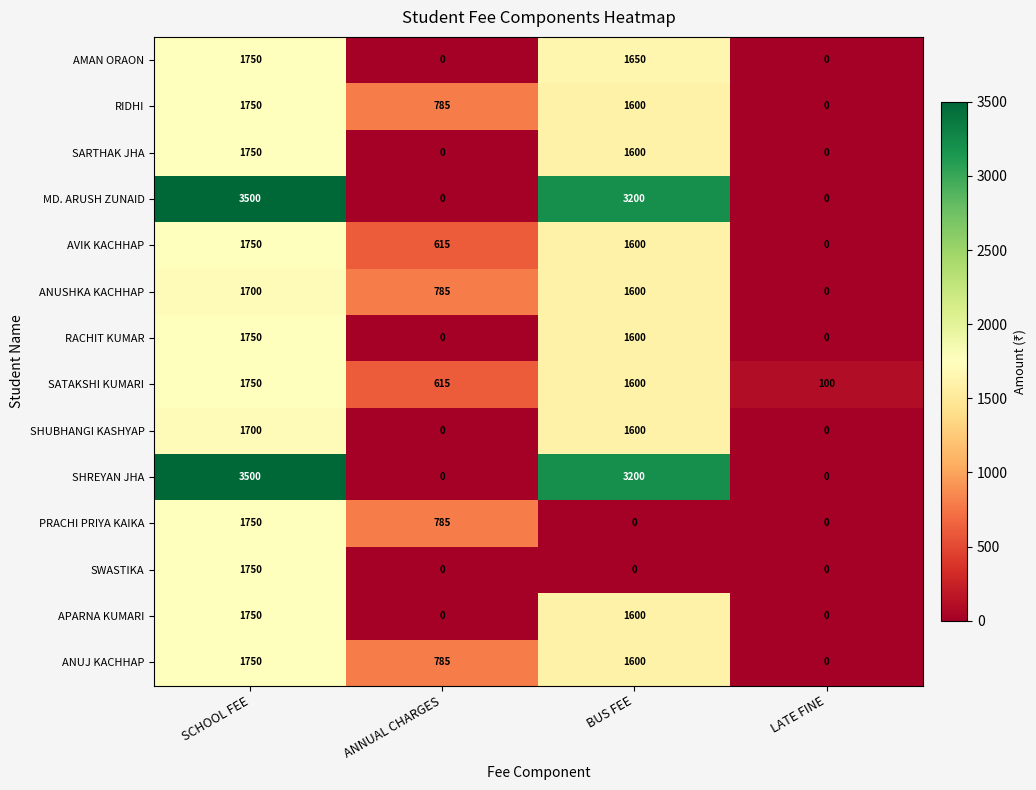

True or false: PRACHI PRIYA KAIKA has a value of 785 at ANNUAL CHARGES.

True